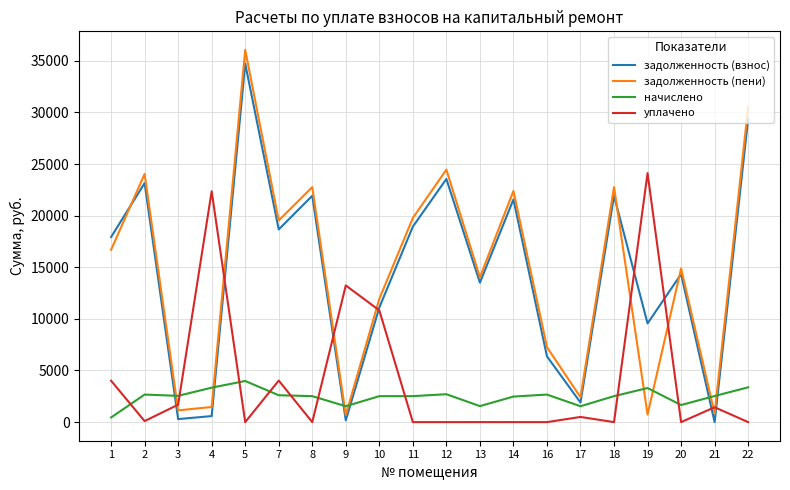

How many lines are shown in the chart?

4